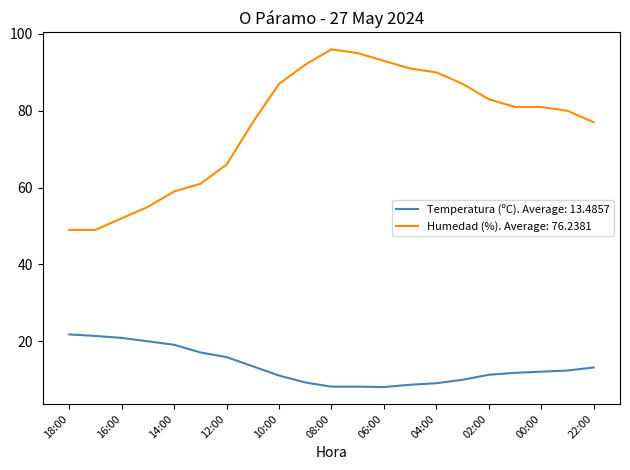

List the series in order of their overall mean, highest first.

Humedad (%). Average: 76.2381, Temperatura (ºC). Average: 13.4857